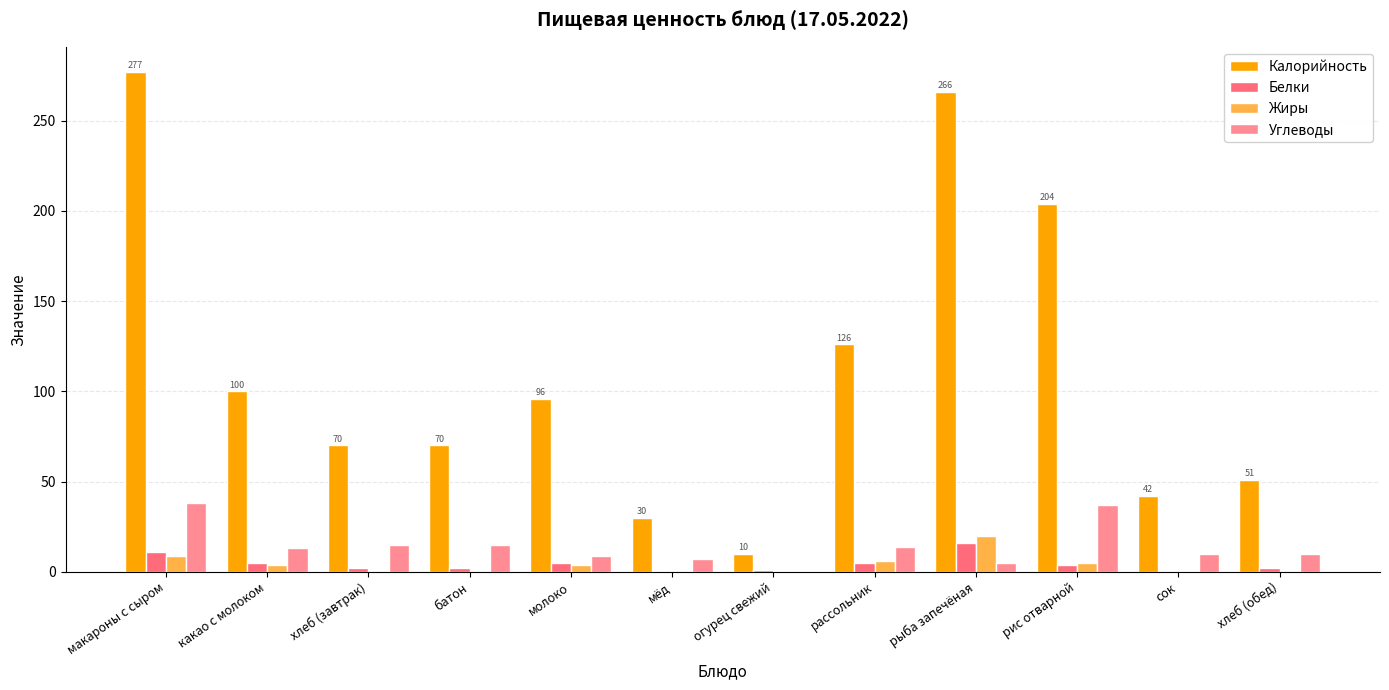

Which series has the largest total across all categories?

Калорийность